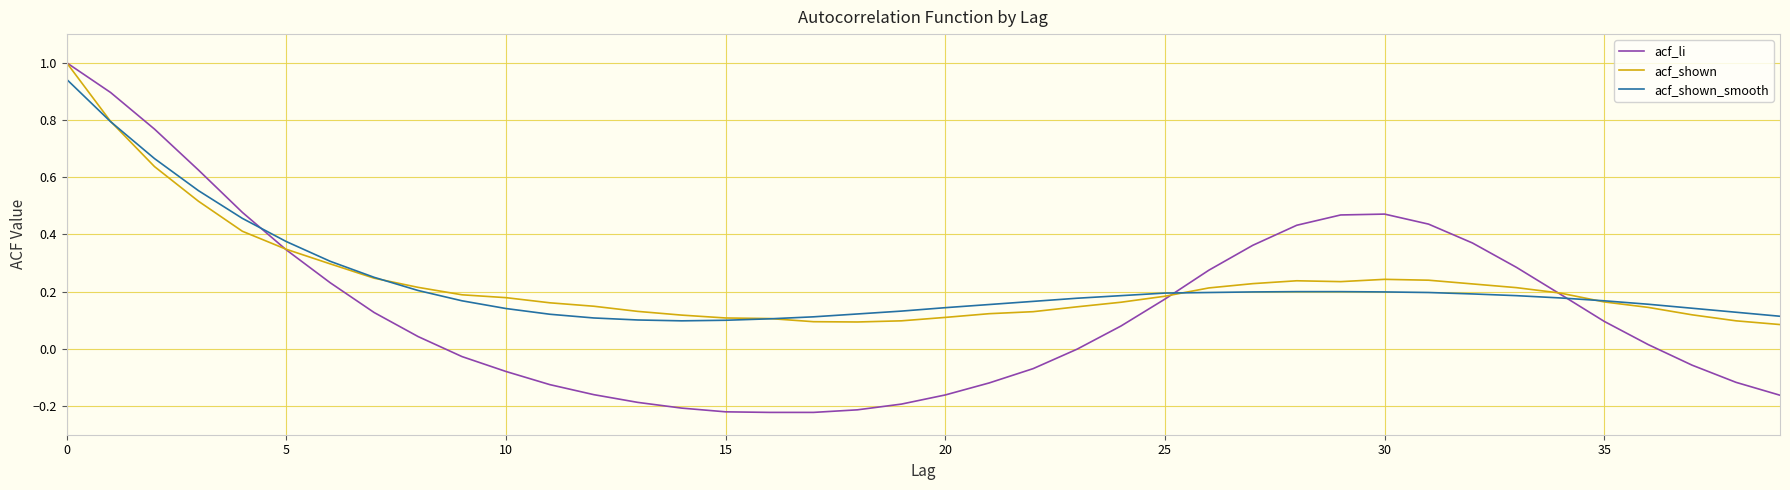

What is the greatest value displayed?

1.0